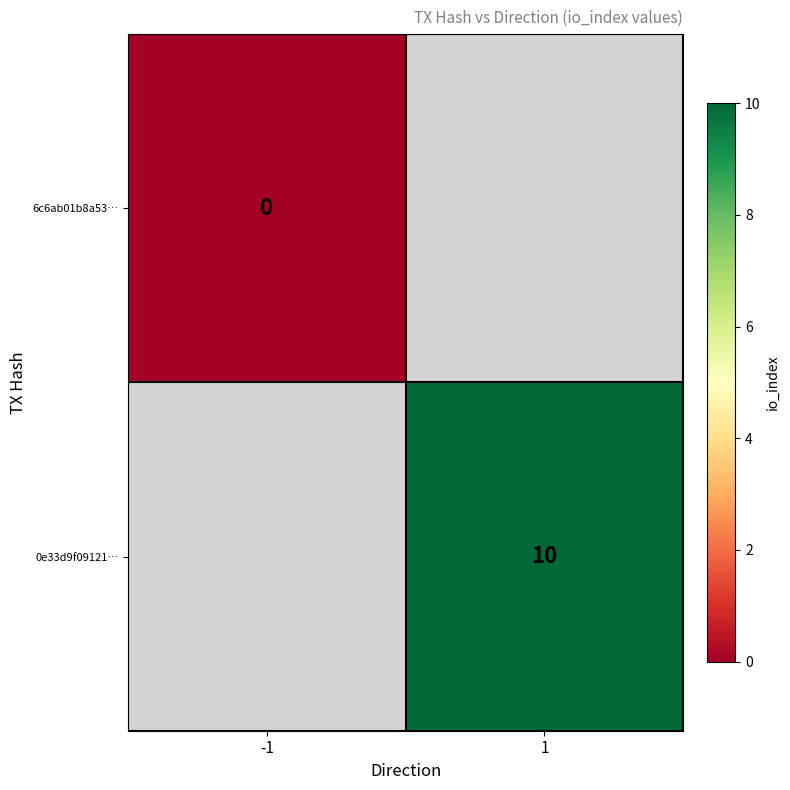

The value of 0e33d9f09121… at 1 is 15. True or false?

False